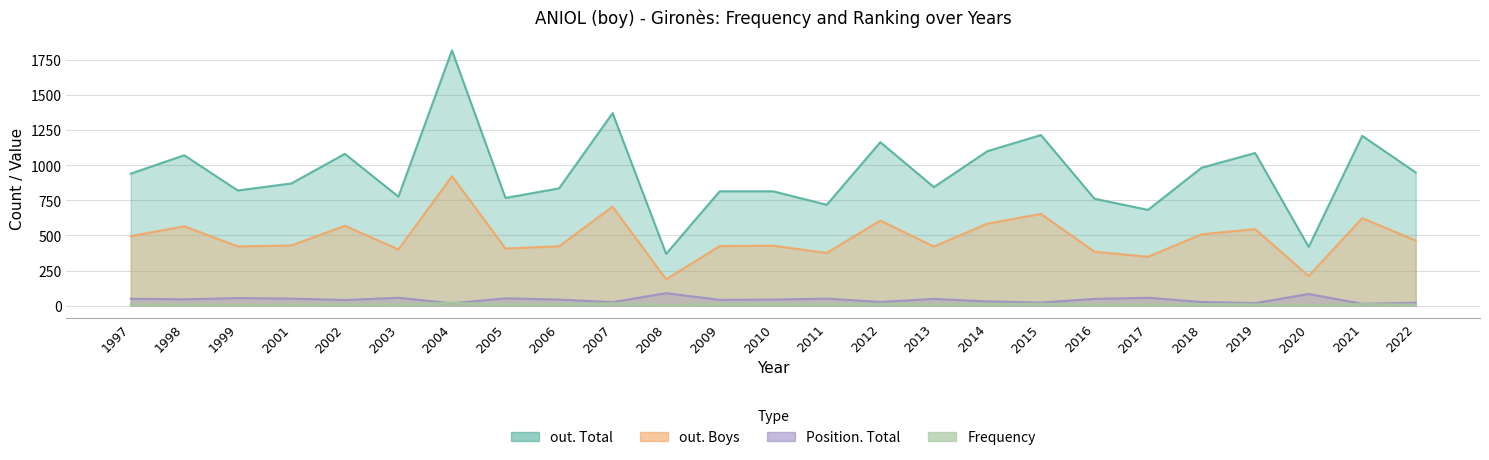

How many lines are shown in the chart?

4